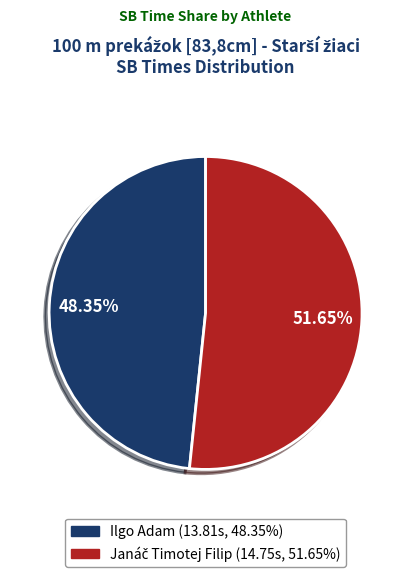

Is there a majority slice in this chart?

Yes